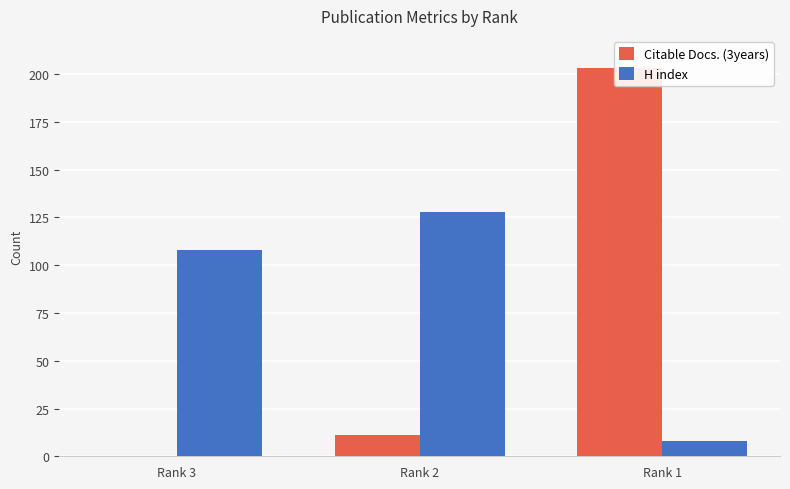

At which label is Citable Docs. (3years) closest to 101?

Rank 2